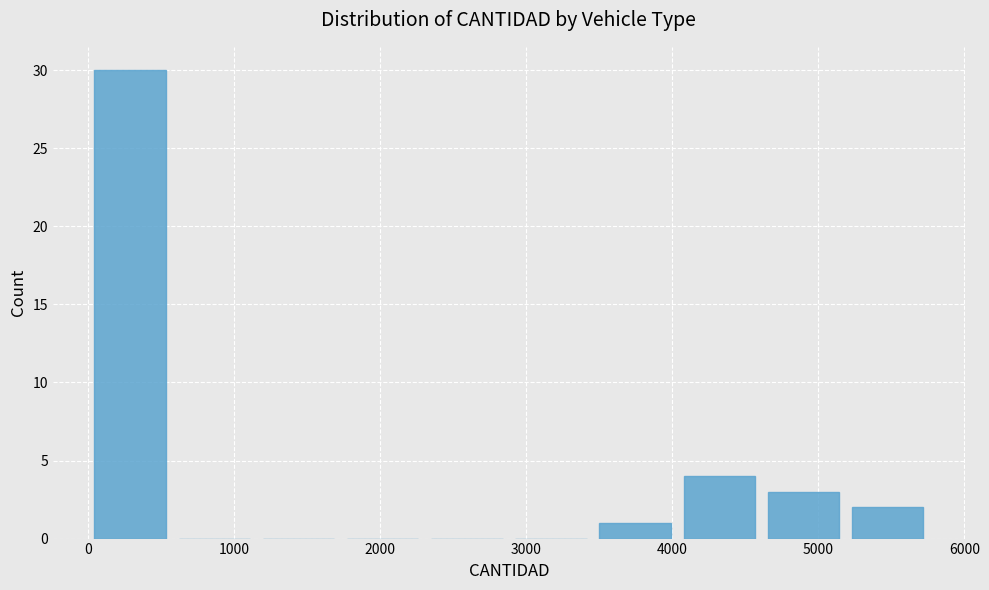

Reading left to right, transcribe this chart: for each bar, give the range it covers on the x-axis and its height. Neither the bar edges nor the heights are printed on the chart, so give them approximately, as read against the axes.

0 to 600: 30
600 to 1200: 0
1200 to 1700: 0
1700 to 2300: 0
2300 to 2900: 0
2900 to 3500: 0
3500 to 4000: 1
4000 to 4600: 4
4600 to 5200: 3
5200 to 5800: 2